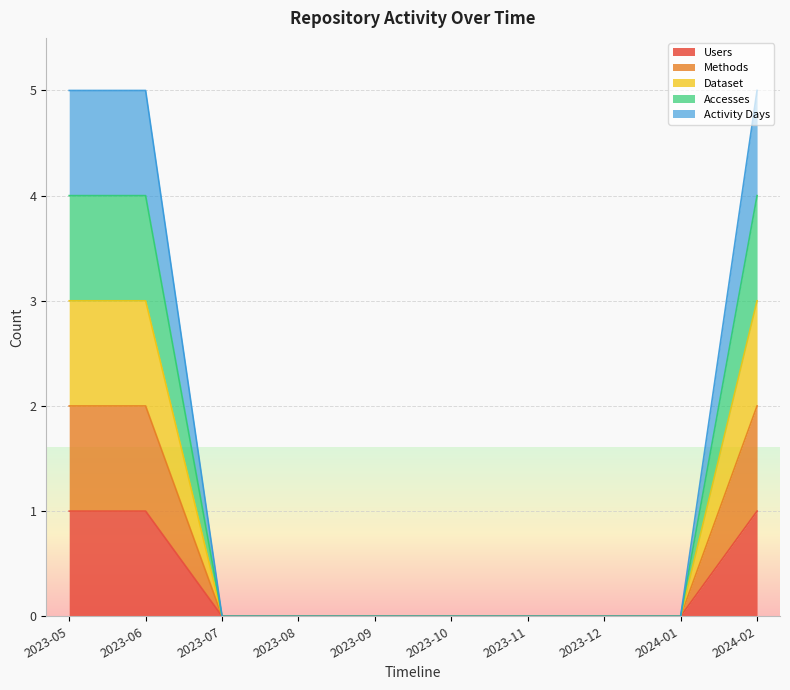

Reading left to right, what are all the values shown in this chart?

Users: 2023-05=1	2023-06=1	2023-07=0	2023-08=0	2023-09=0	2023-10=0	2023-11=0	2023-12=0	2024-01=0	2024-02=1
Methods: 2023-05=2	2023-06=2	2023-07=0	2023-08=0	2023-09=0	2023-10=0	2023-11=0	2023-12=0	2024-01=0	2024-02=2
Dataset: 2023-05=3	2023-06=3	2023-07=0	2023-08=0	2023-09=0	2023-10=0	2023-11=0	2023-12=0	2024-01=0	2024-02=3
Accesses: 2023-05=4	2023-06=4	2023-07=0	2023-08=0	2023-09=0	2023-10=0	2023-11=0	2023-12=0	2024-01=0	2024-02=4
Activity Days: 2023-05=5	2023-06=5	2023-07=0	2023-08=0	2023-09=0	2023-10=0	2023-11=0	2023-12=0	2024-01=0	2024-02=5